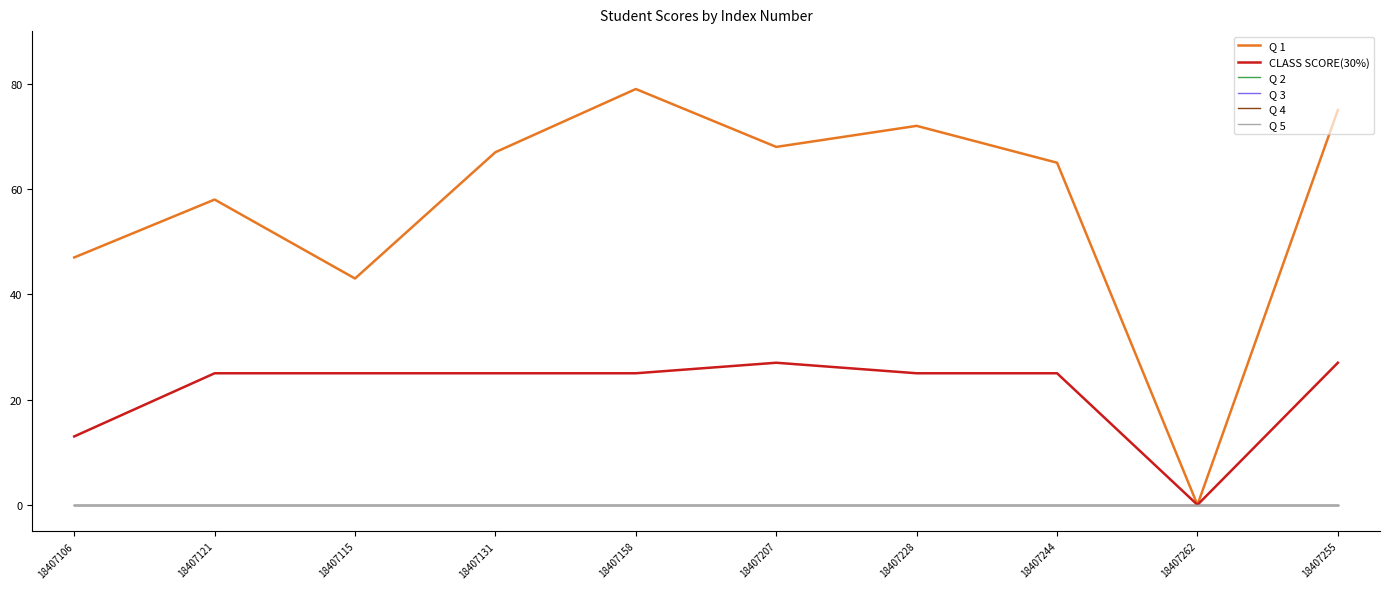

Does the chart display data point markers on the line(s)?

No